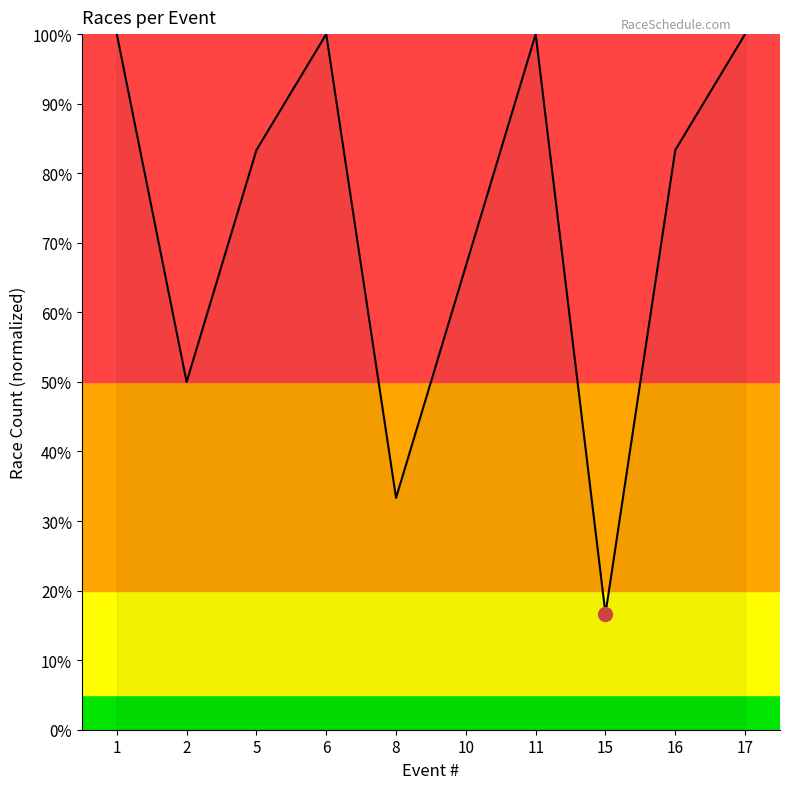

What is the greatest value displayed?

100.0